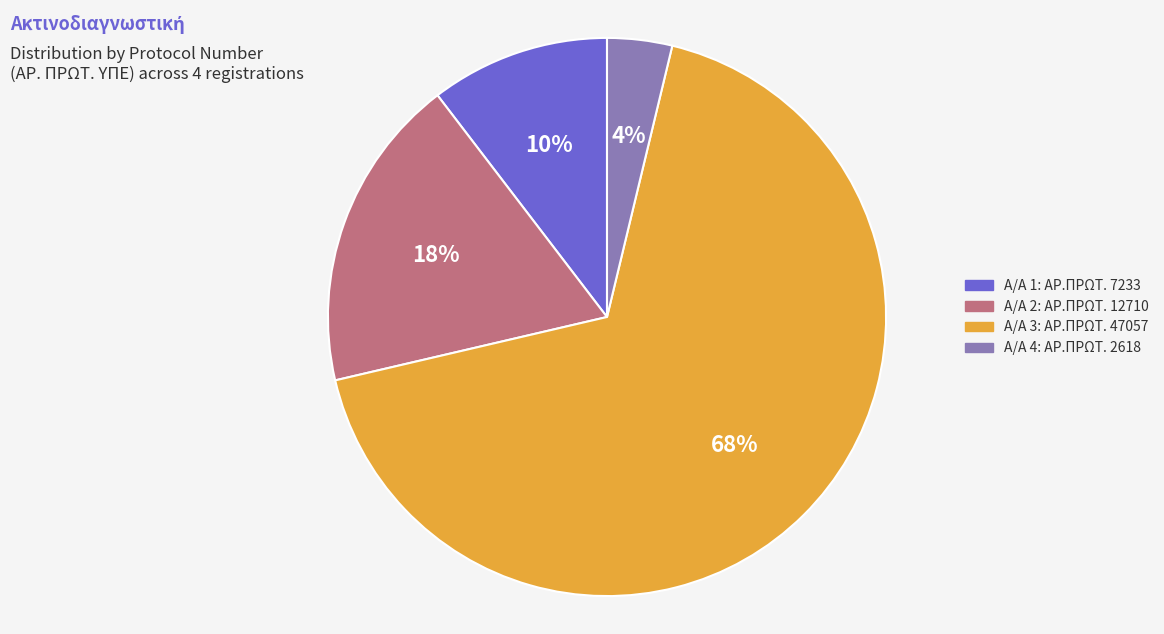

Is there any slice that represents more than half of the pie?

Yes